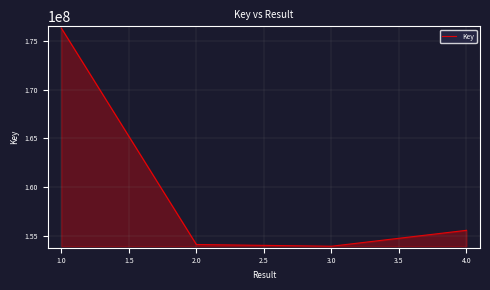

Reading left to right, what are all the values shown in this chart?

176364089	154076757	153897202	155537663